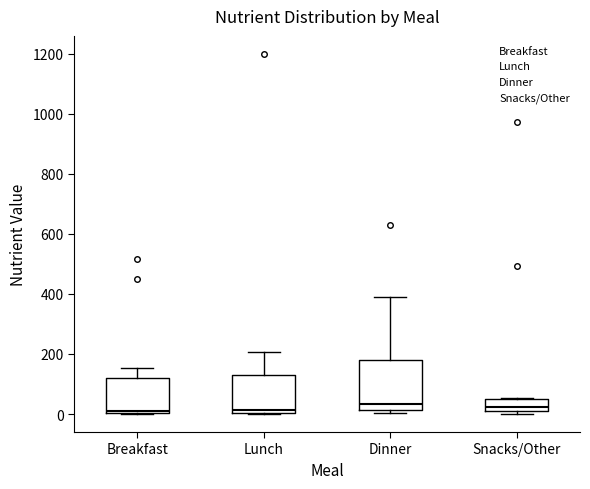

Where does the upper whisker of the box for Breakfast end on the y-axis? The values are not printed on the chart, so give them approximately, as read against the axis.

160